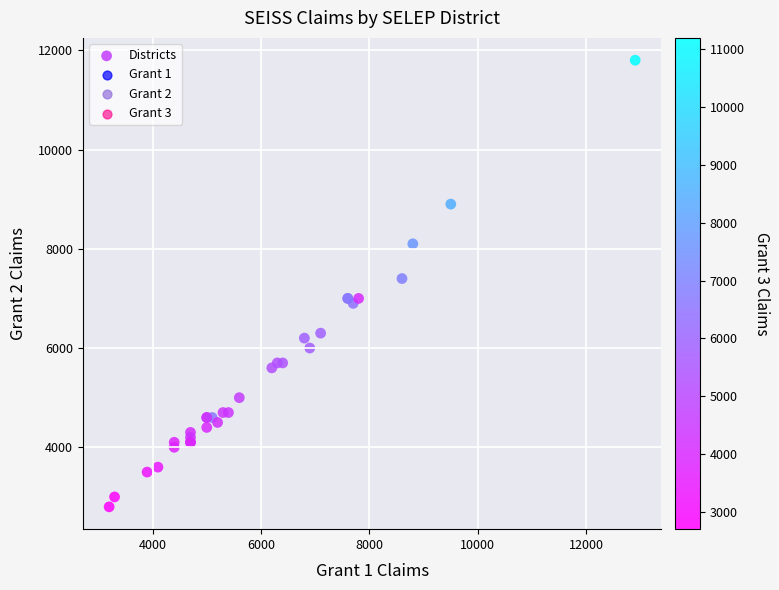

What Y value in the scatter plot is closest to 7300?

7400